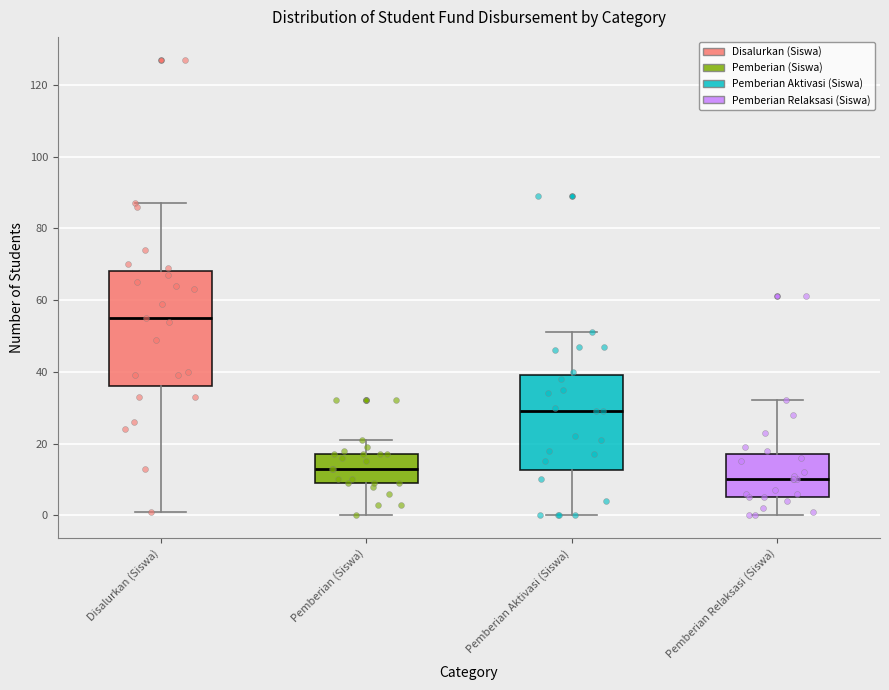

Which box is the tallest, from its lower edge to its upper edge?

Disalurkan (Siswa)